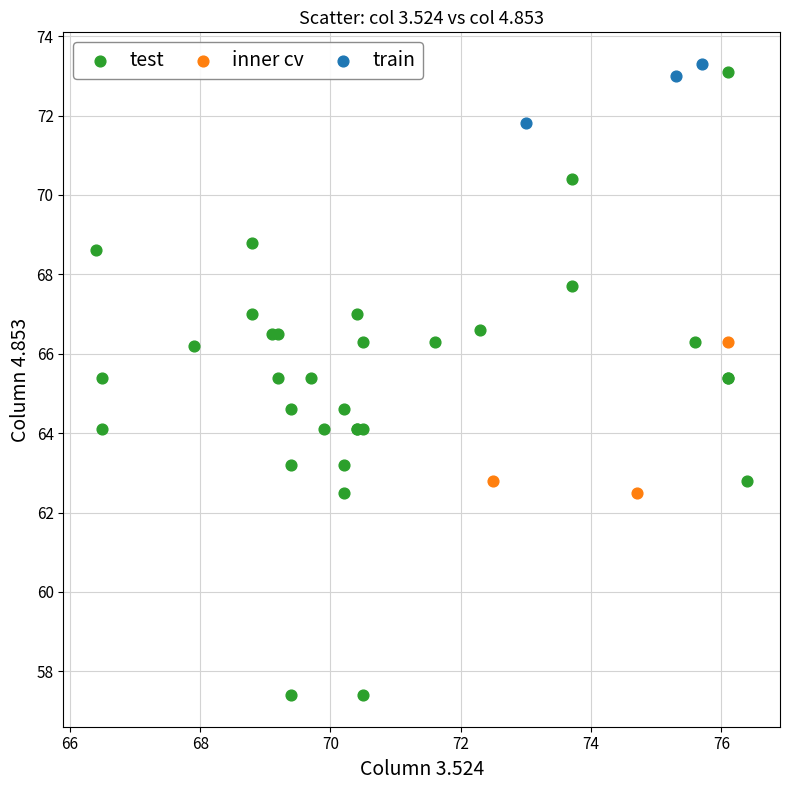

Which series contains the lowest Y value?

test